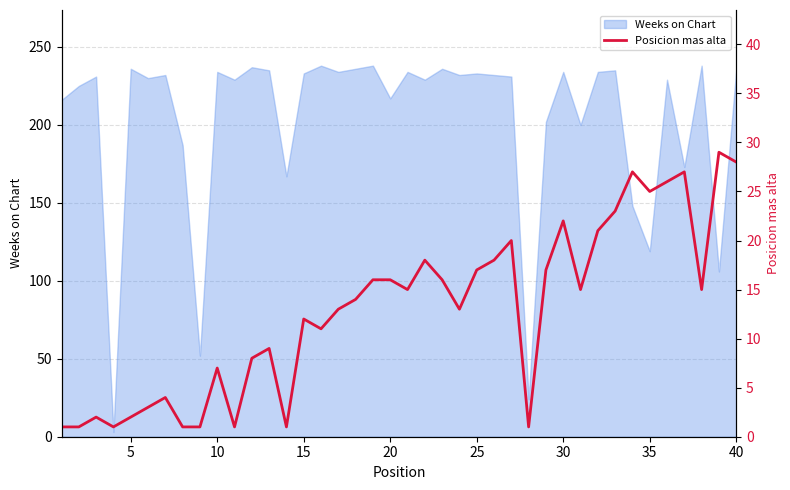

True or false: the data shows 10 at 21.

False